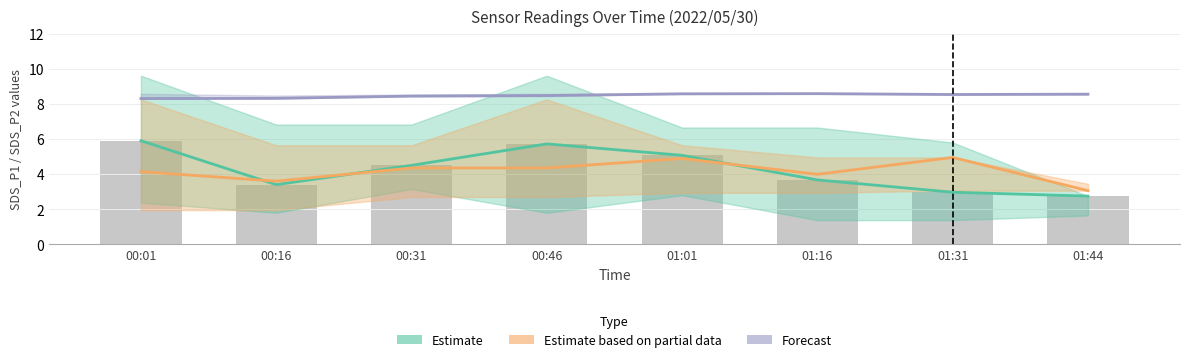

Reading right to left, extract all data points from this chart.

Estimate (SDS_P1): 01:44=2.8	01:31=3.0	01:16=3.7	01:01=5.1	00:46=5.7	00:31=4.5	00:16=3.4	00:01=5.9
Estimate based on partial data (SDS_P2): 01:44=3.1	01:31=4.9	01:16=4.0	01:01=4.9	00:46=4.3	00:31=4.3	00:16=3.6	00:01=4.1
Forecast (Humidity): 01:44=8.6	01:31=8.5	01:16=8.6	01:01=8.6	00:46=8.5	00:31=8.4	00:16=8.3	00:01=8.3
SDS_P1 raw: 01:44=2.8	01:31=3.0	01:16=3.7	01:01=5.1	00:46=5.7	00:31=4.5	00:16=3.4	00:01=5.9